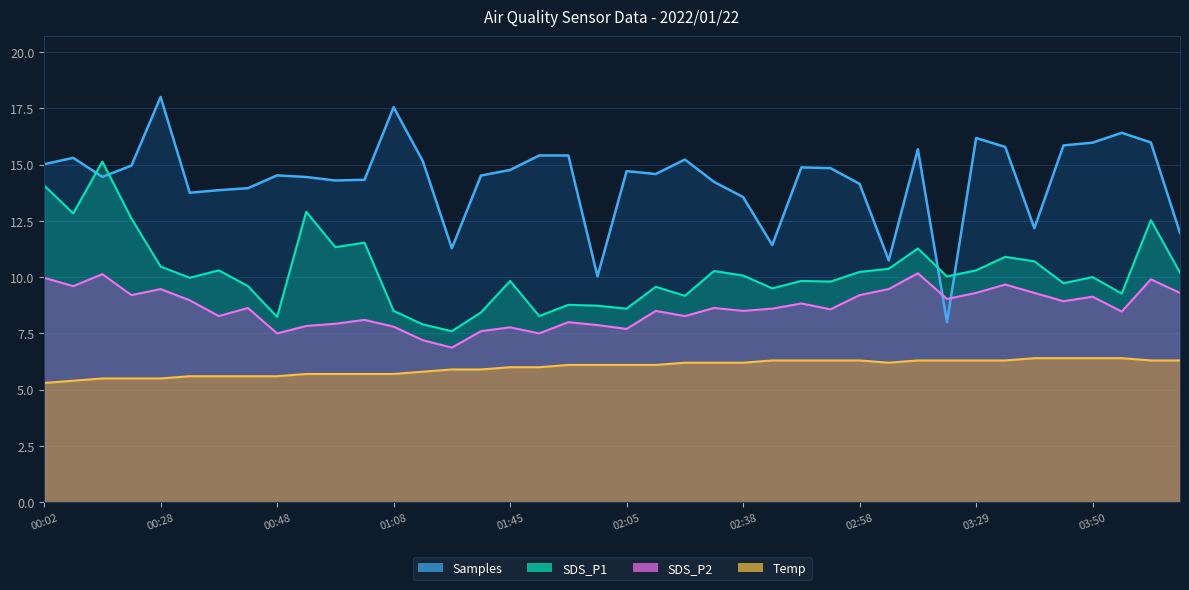

Which category has the highest value across all series?

00:28